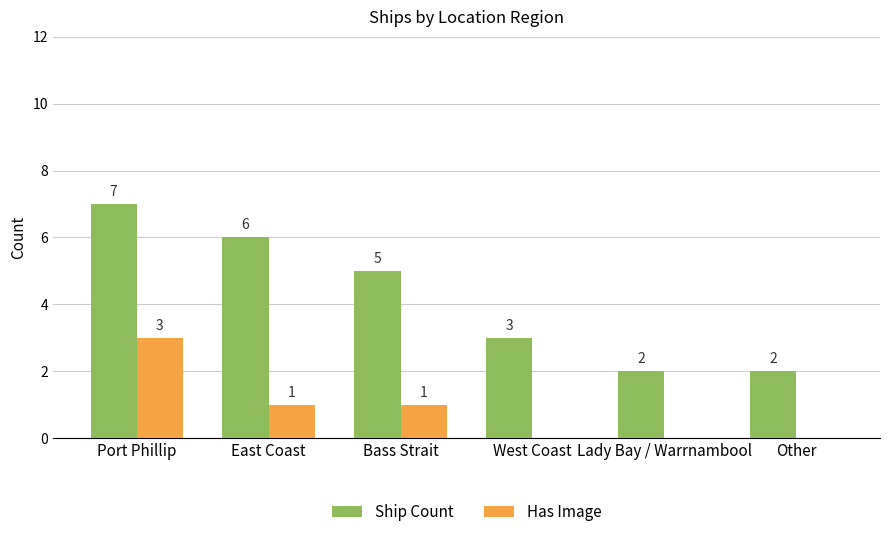

How many groups of bars are there?

6